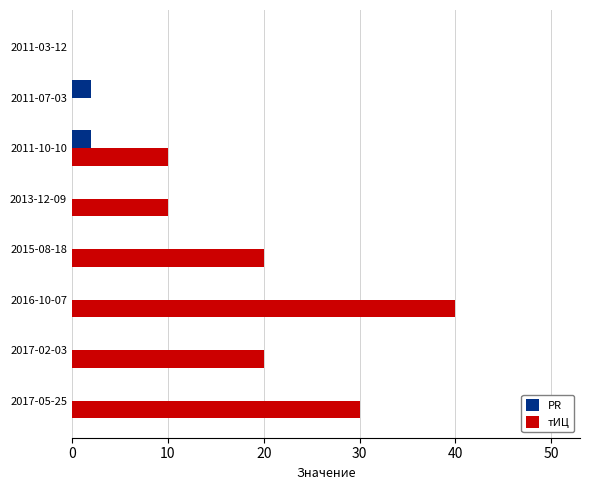

The value of тИЦ at 2011-03-12 is 17. True or false?

False